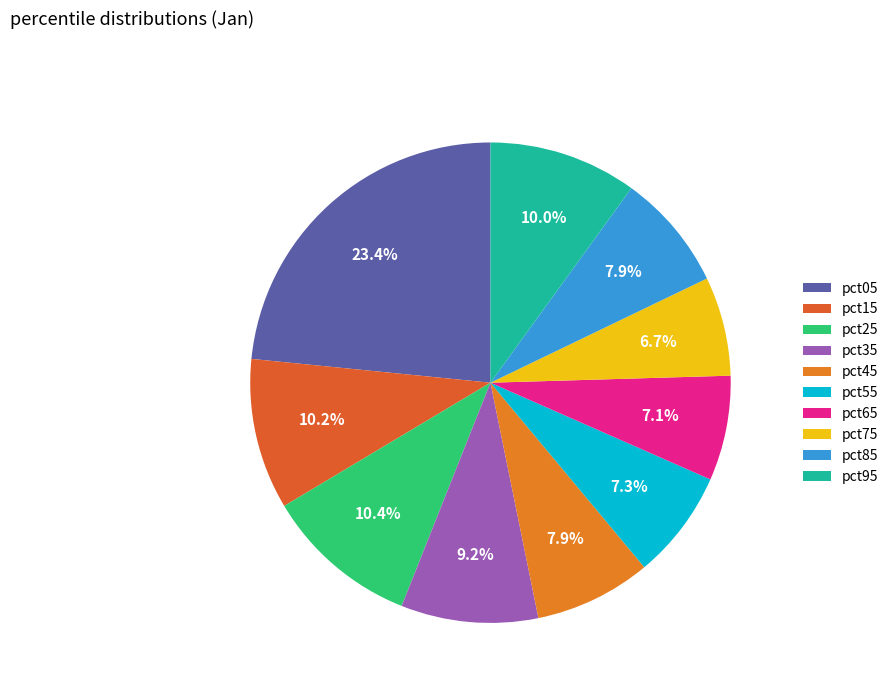

How many segments does this pie chart have?

10